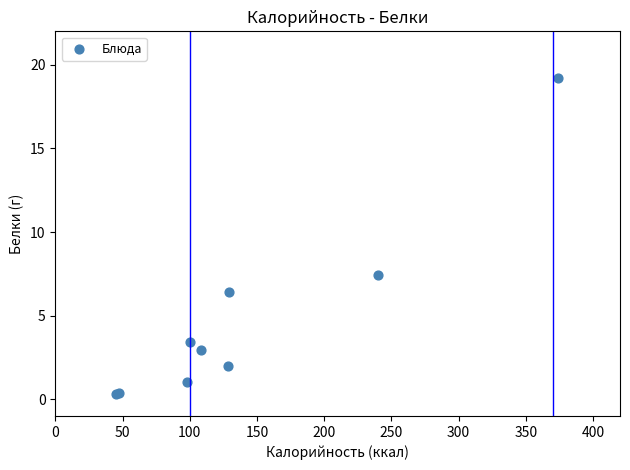

What Y value in the scatter plot is closest to 9?

7.4